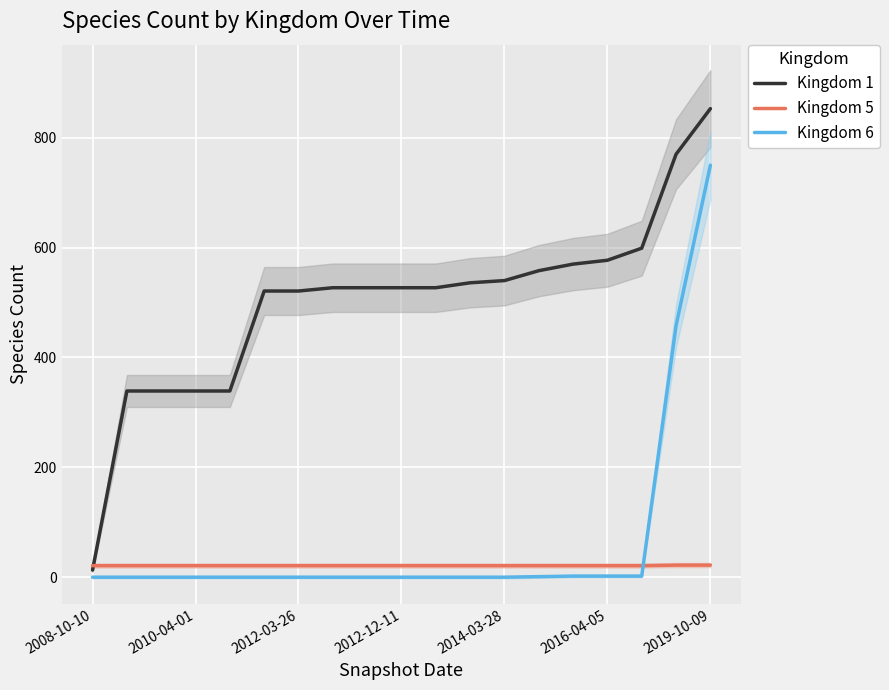

What is the lowest value of the Kingdom 5 series?

21